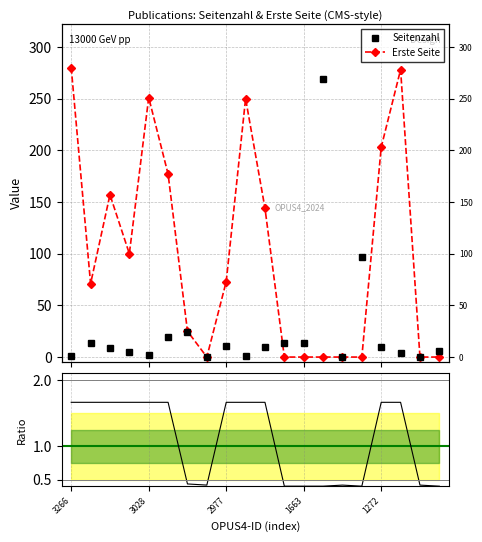

Is this an area chart (filled region under the line)?

No